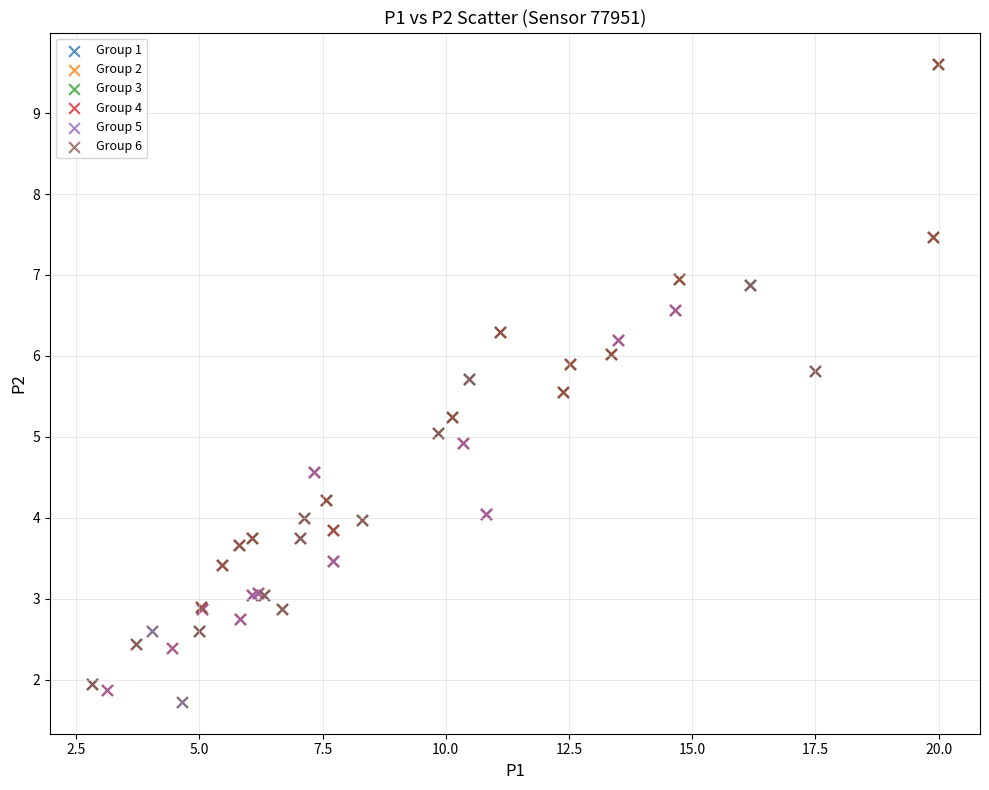

What are all the series names shown in the legend?

Group 1, Group 2, Group 3, Group 4, Group 5, Group 6